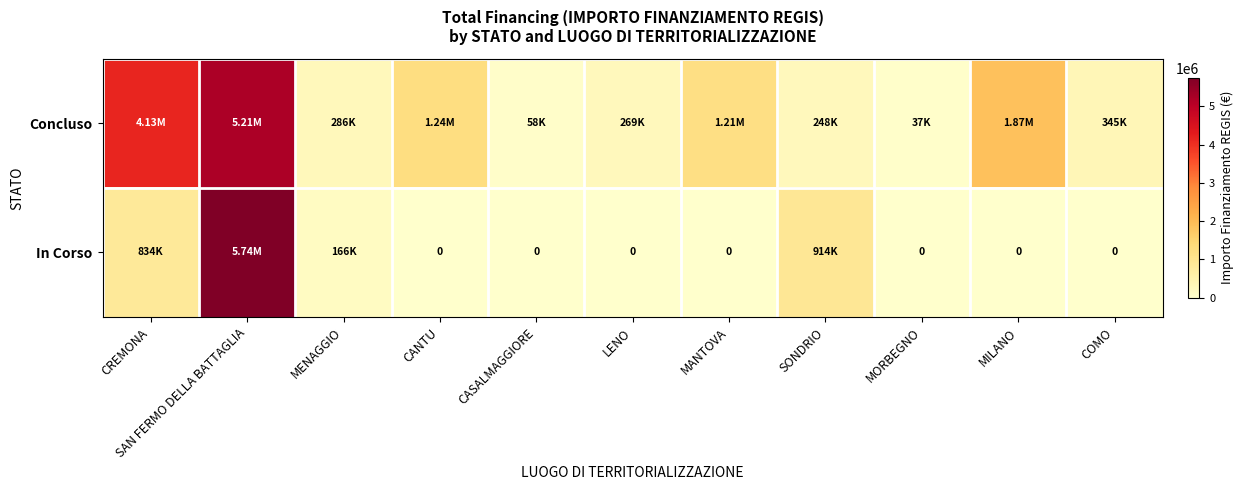

List the series in order of their overall mean, lowest first.

In Corso, Concluso